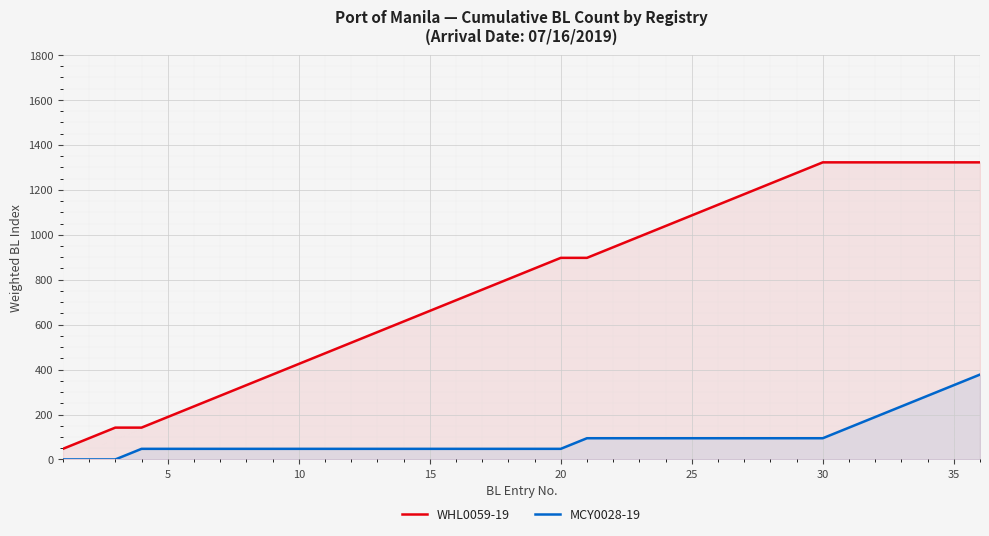

Reading left to right, what are all the values shown in this chart?

WHL0059-19: 47.2	94.4	141.7	141.7	188.9	236.1	283.3	330.6	377.8	425.0	472.2	519.4	566.7	613.9	661.1	708.3	755.6	802.8	850.0	897.2	897.2	944.4	991.7	1038.9	1086.1	1133.3	1180.6	1227.8	1275.0	1322.2	1322.2	1322.2	1322.2	1322.2	1322.2	1322.2
MCY0028-19: 0.0	0.0	0.0	47.2	47.2	47.2	47.2	47.2	47.2	47.2	47.2	47.2	47.2	47.2	47.2	47.2	47.2	47.2	47.2	47.2	94.4	94.4	94.4	94.4	94.4	94.4	94.4	94.4	94.4	94.4	141.7	188.9	236.1	283.3	330.6	377.8